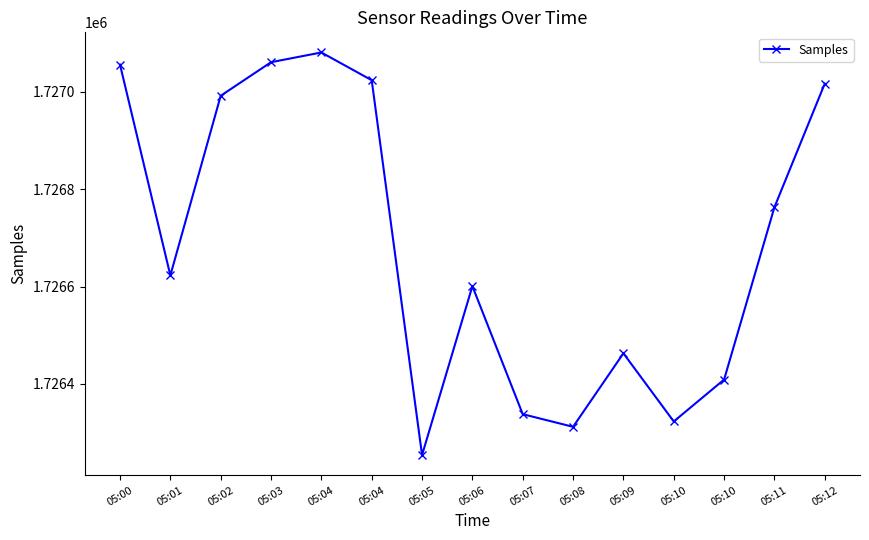

Between 05:01 and 05:09, which is larger?

05:01